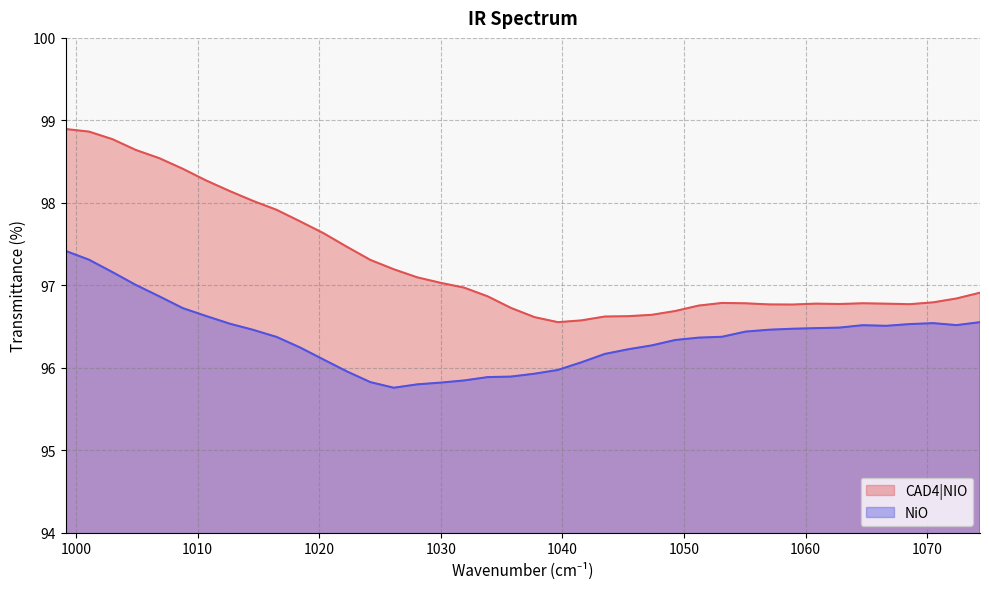

Reading left to right, transcribe all the data shown in this chart.

CAD4|NIO: 98.9	98.9	98.8	98.6	98.5	98.4	98.3	98.1	98.0	97.9	97.8	97.6	97.5	97.3	97.2	97.1	97.0	97.0	96.9	96.7	96.6	96.6	96.6	96.6	96.6	96.6	96.7	96.8	96.8	96.8	96.8	96.8	96.8	96.8	96.8	96.8	96.8	96.8	96.8	96.9
NiO: 97.4	97.3	97.2	97.0	96.9	96.7	96.6	96.5	96.5	96.4	96.2	96.1	96.0	95.8	95.8	95.8	95.8	95.8	95.9	95.9	95.9	96.0	96.1	96.2	96.2	96.3	96.3	96.4	96.4	96.4	96.5	96.5	96.5	96.5	96.5	96.5	96.5	96.5	96.5	96.6